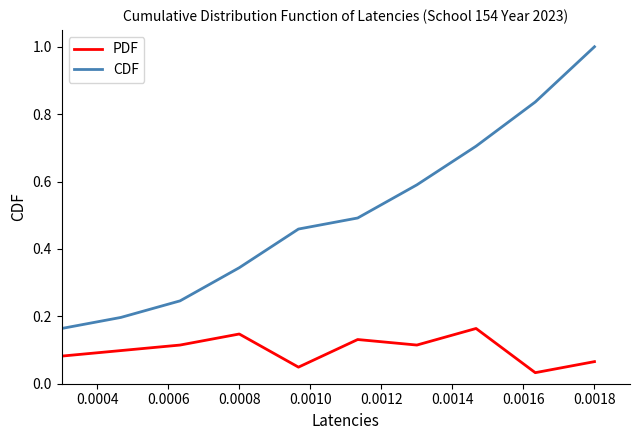

Rank the series by their maximum value, from lowest to highest.

PDF, CDF